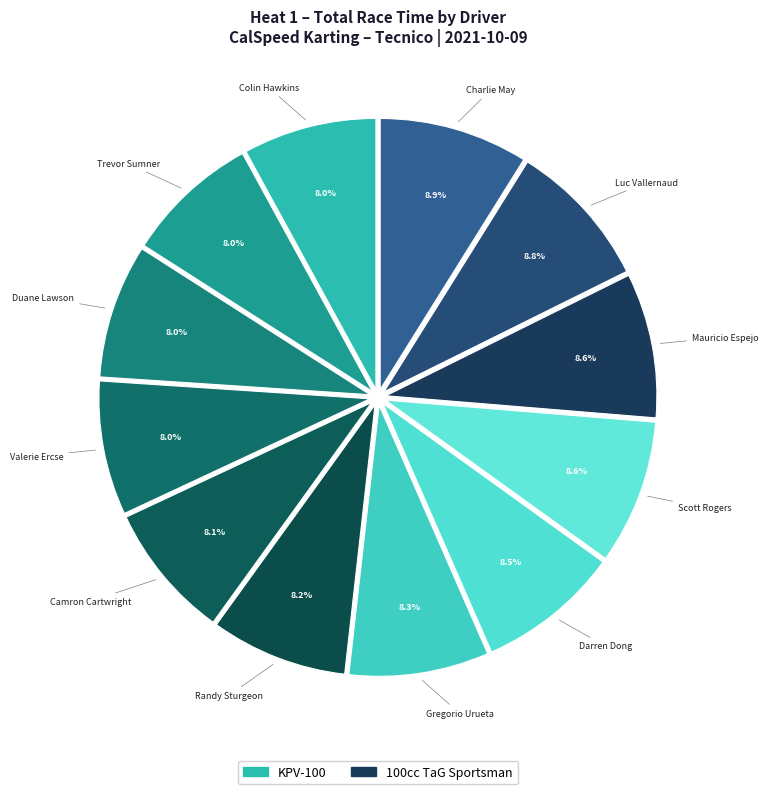

How many segments does this pie chart have?

12